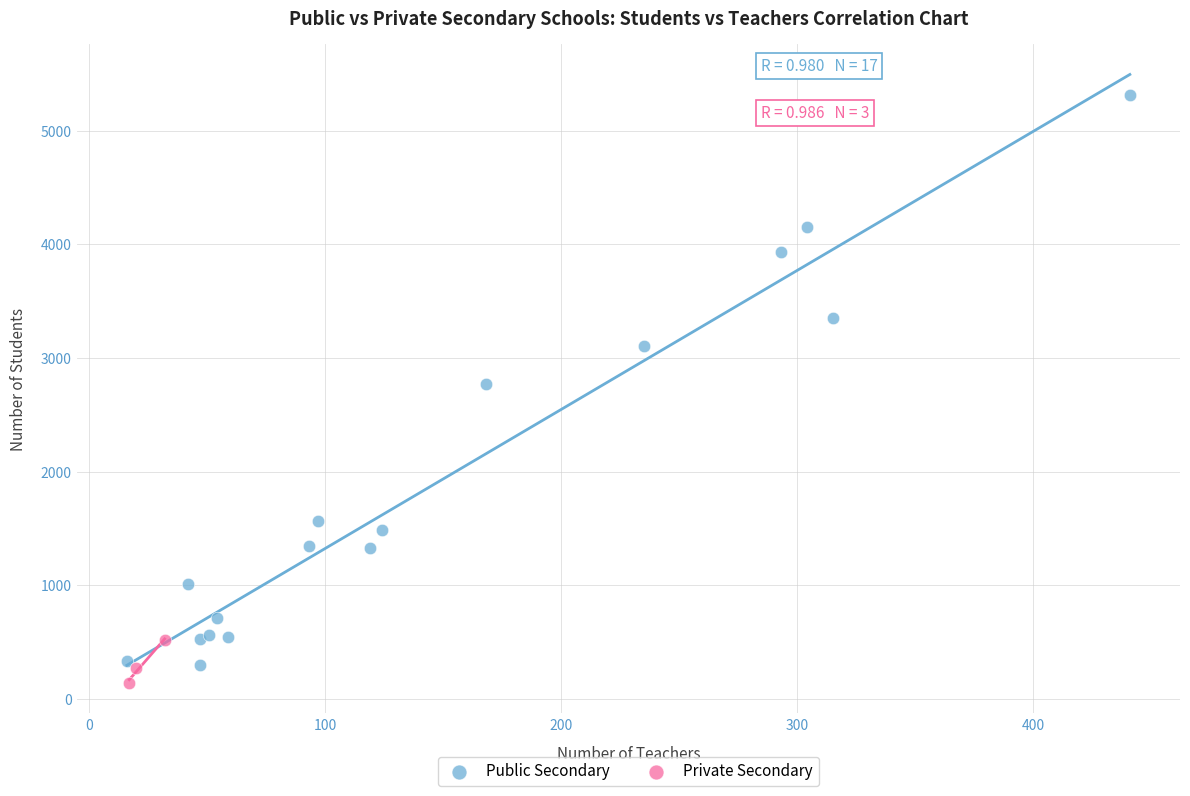

Which series contains the highest Y value?

Public Secondary